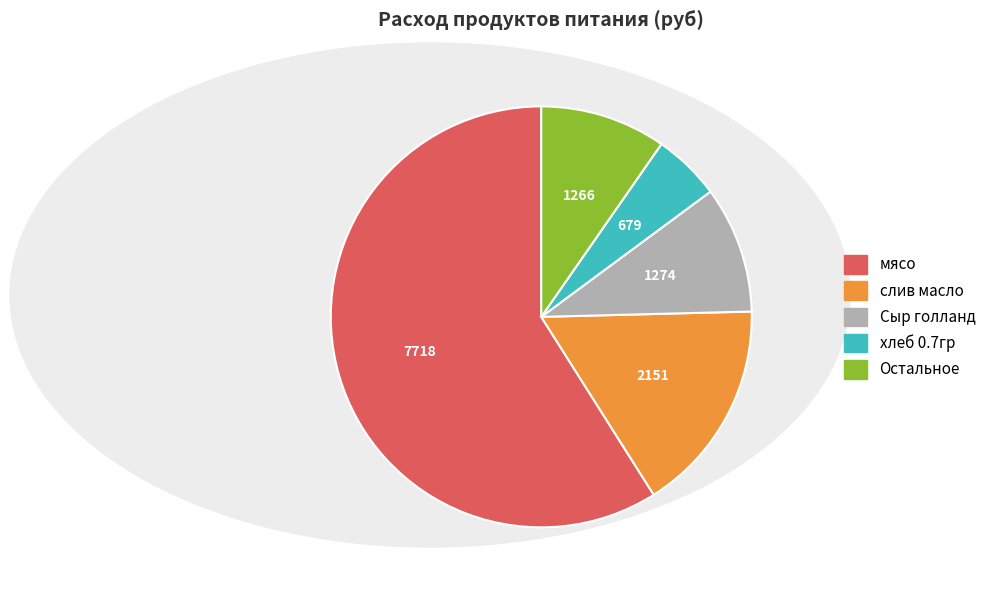

Is there any slice that represents more than half of the pie?

Yes